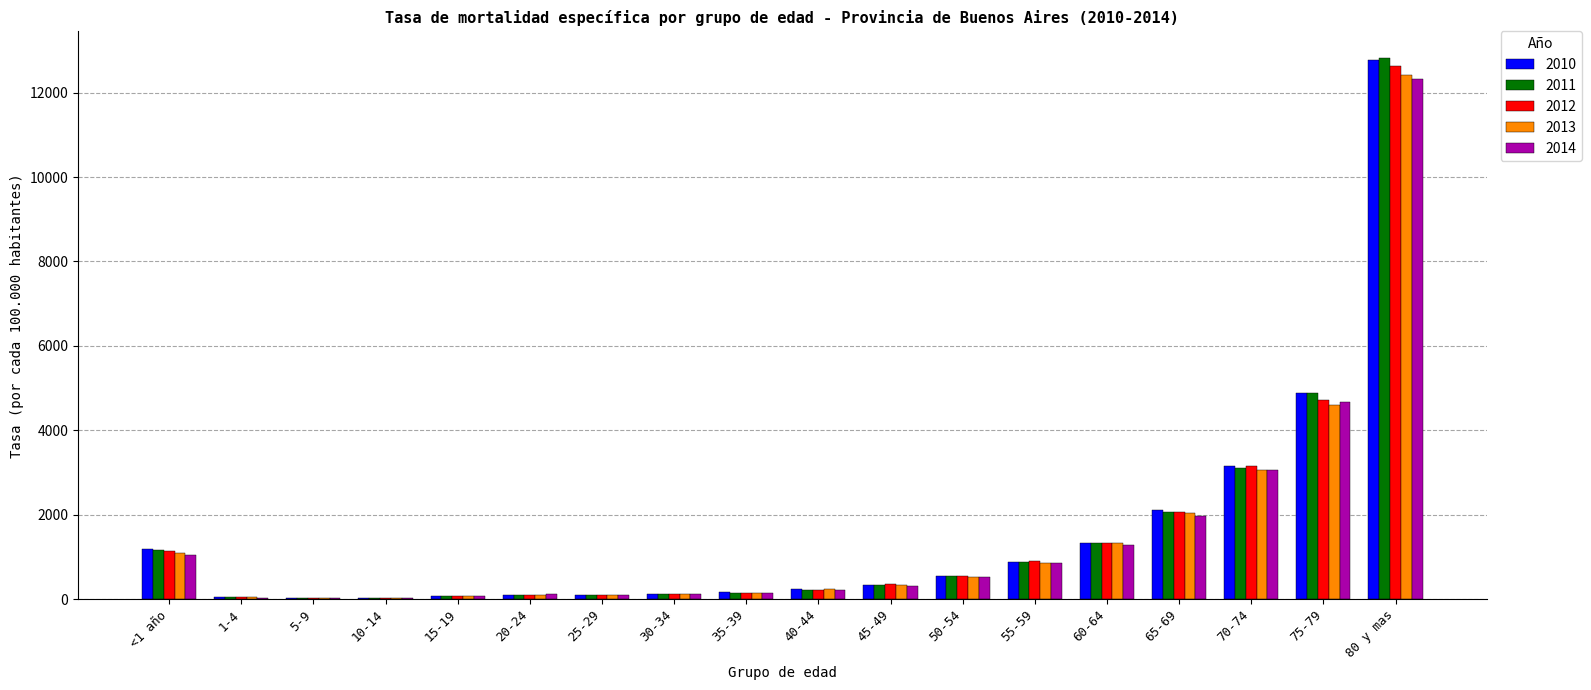

Count the number of categories in the chart.

18